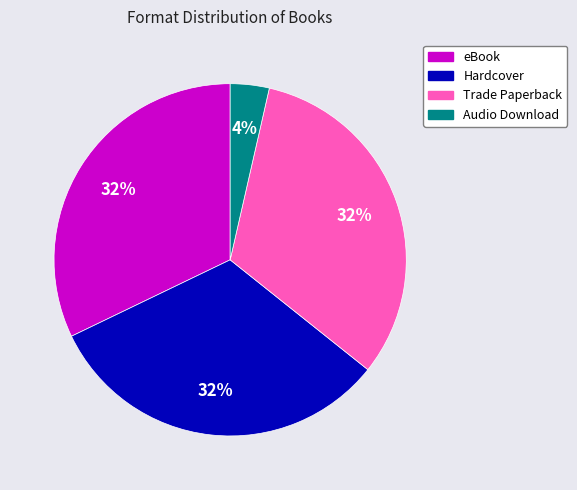

Count the number of slices in the pie.

4